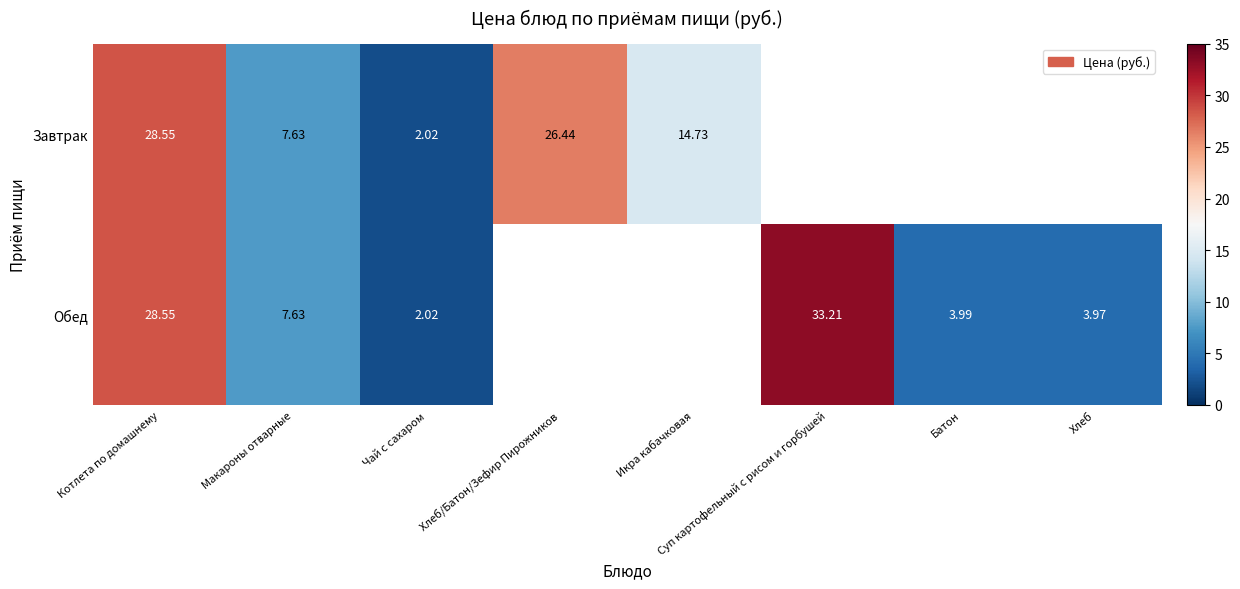

What value does the Обед series have at Макароны отварные?

7.6